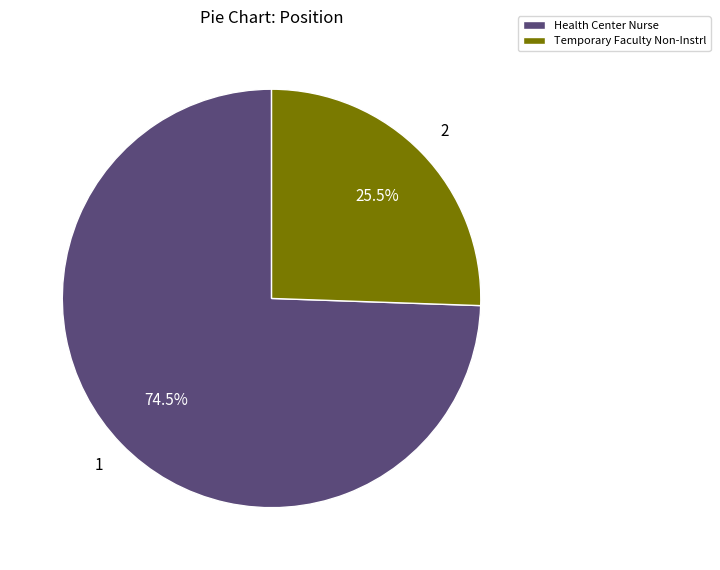

How many slices are in this pie chart?

2